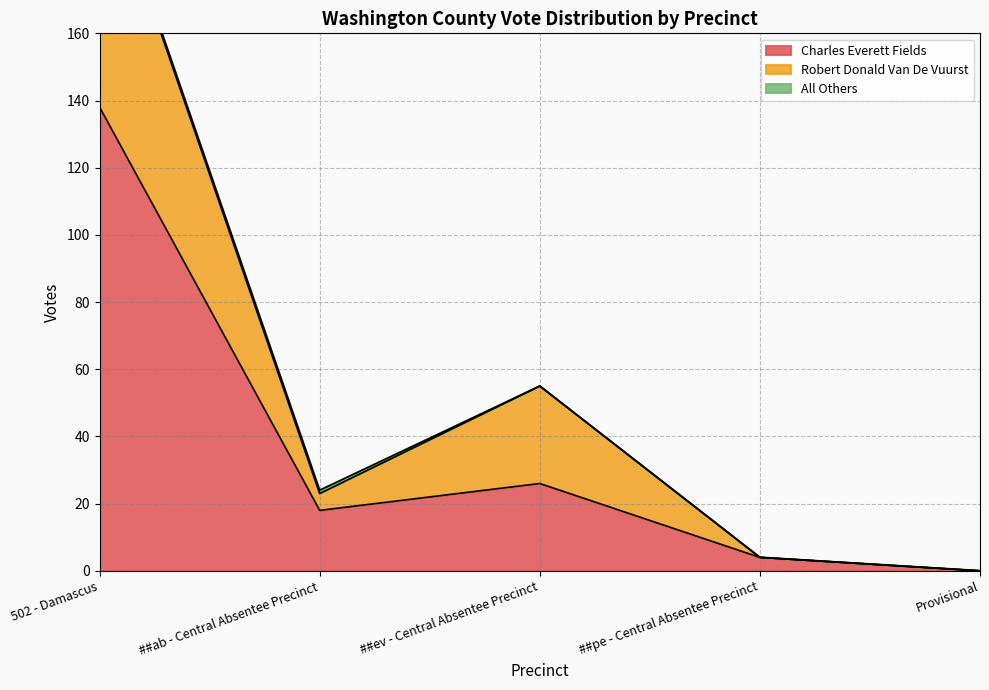

How many data points in Charles Everett Fields are less than 18?

2